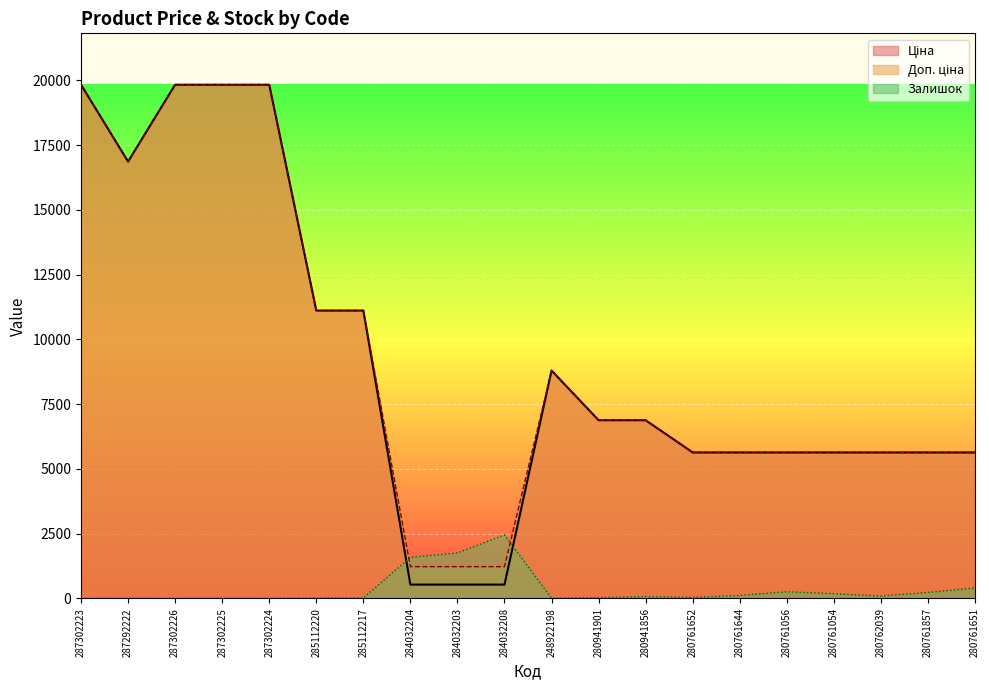

Does the chart display data point markers on the line(s)?

No